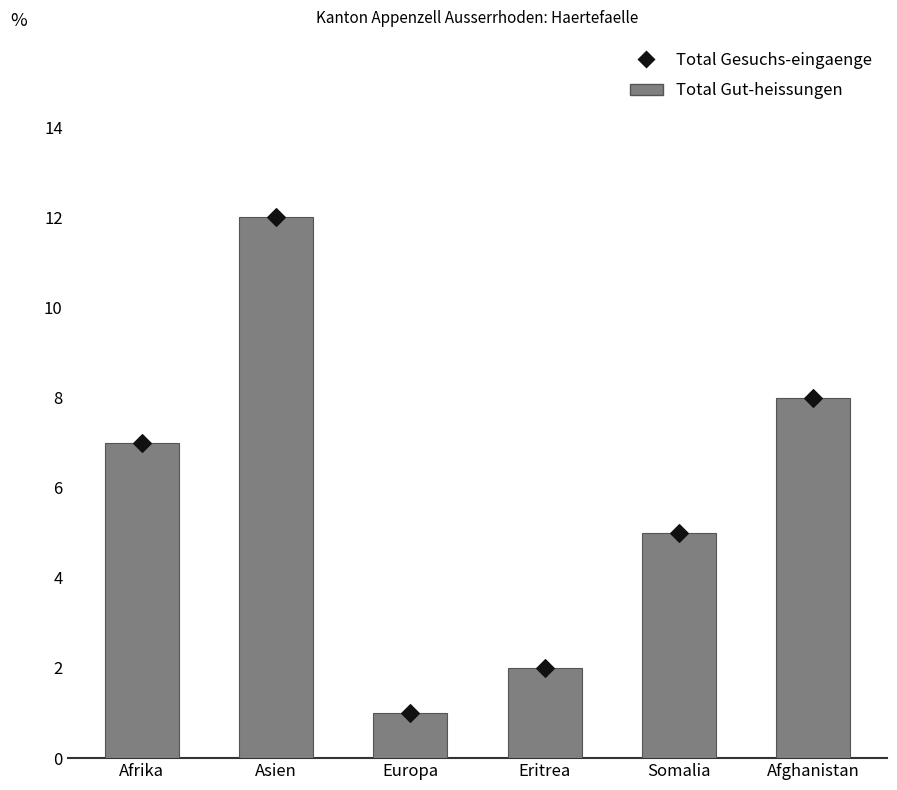

At how many categories does at least one series exceed 8?

1